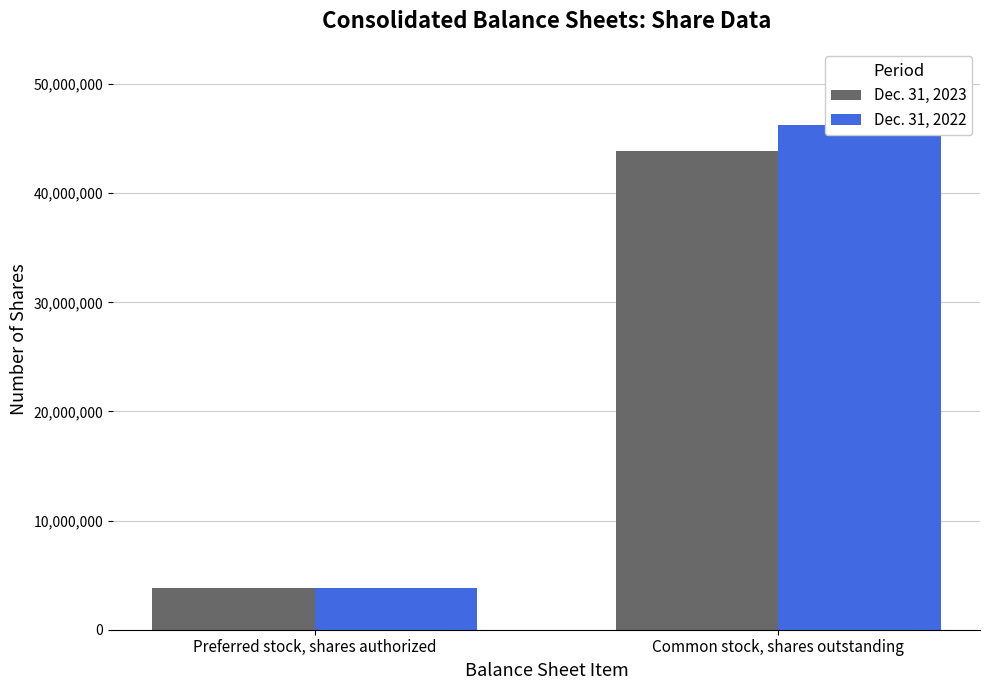

List the labels in order of Dec. 31, 2022 value, smallest first.

Preferred stock, shares authorized, Common stock, shares outstanding